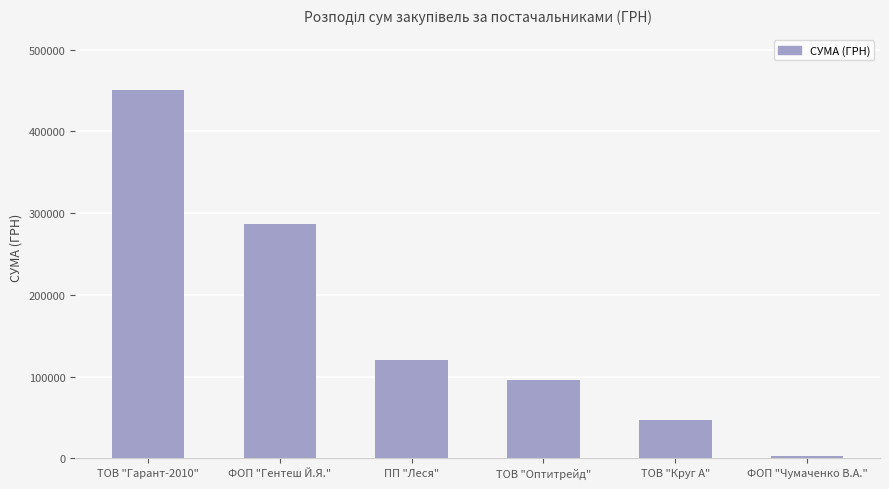

Reading left to right, what are all the values shown in this chart?

ТОВ "Гарант-2010"=450661.2	ФОП "Гентеш Й.Я."=286744.1	ПП "Леся"=120809.5	ТОВ "Оптитрейд"=95891.7	ТОВ "Круг А"=47062.2	ФОП "Чумаченко В.А."=2660.0